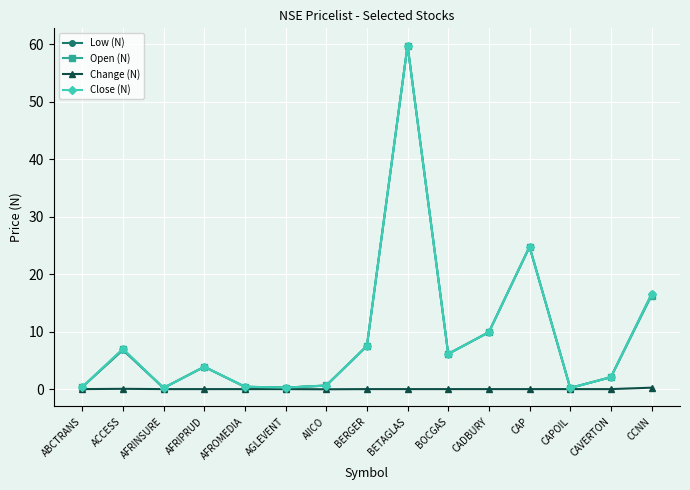

The Open (N) series shows 83.6 at BETAGLAS. True or false?

False